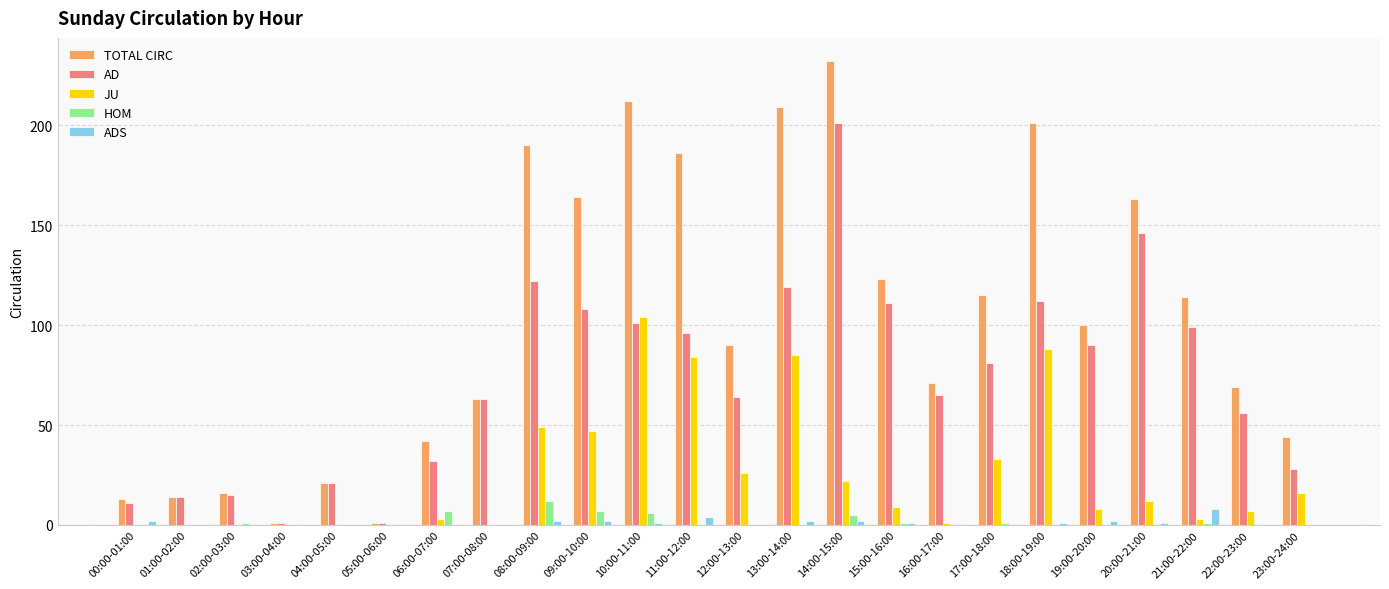

Read the ADS value at 10:00-11:00.

1